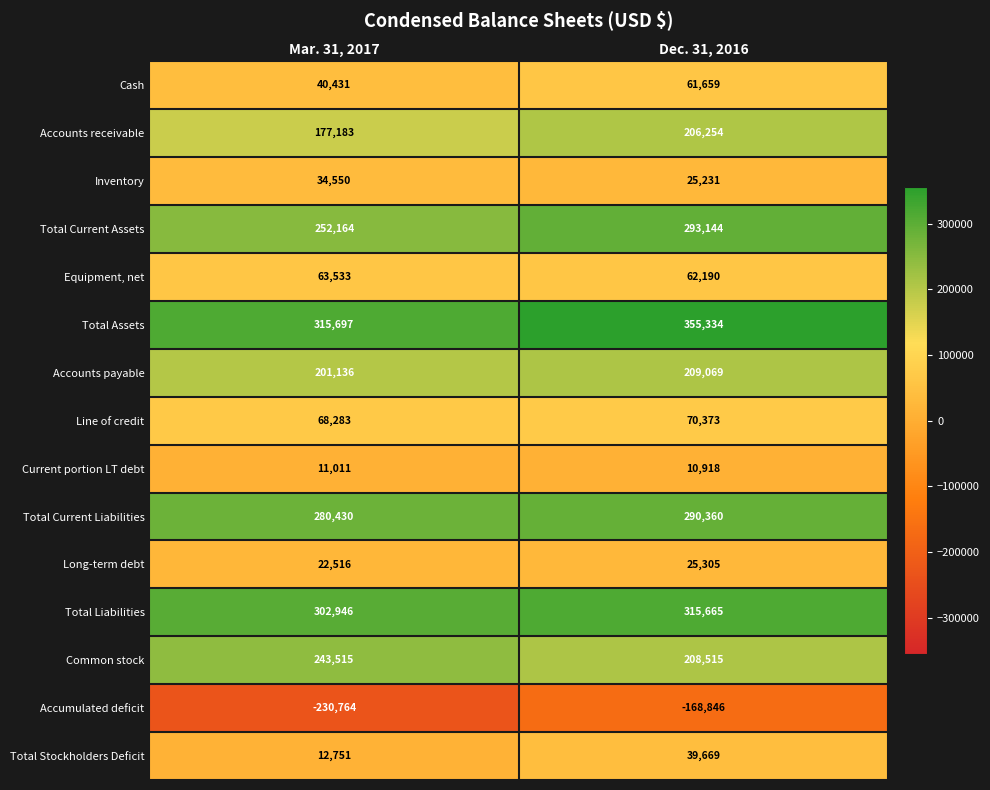

What is the average value of the Accumulated deficit series?

-199805